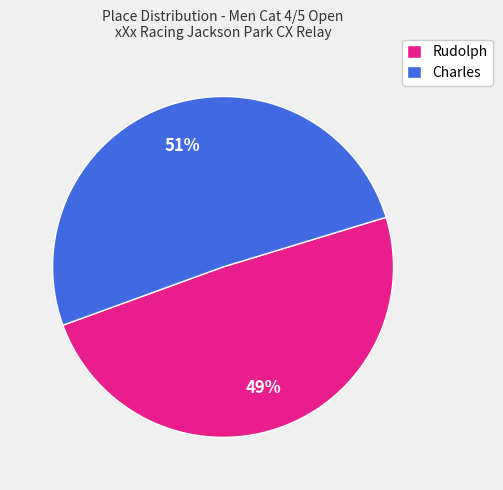

To the nearest percent, what portion does Charles represent?

51%